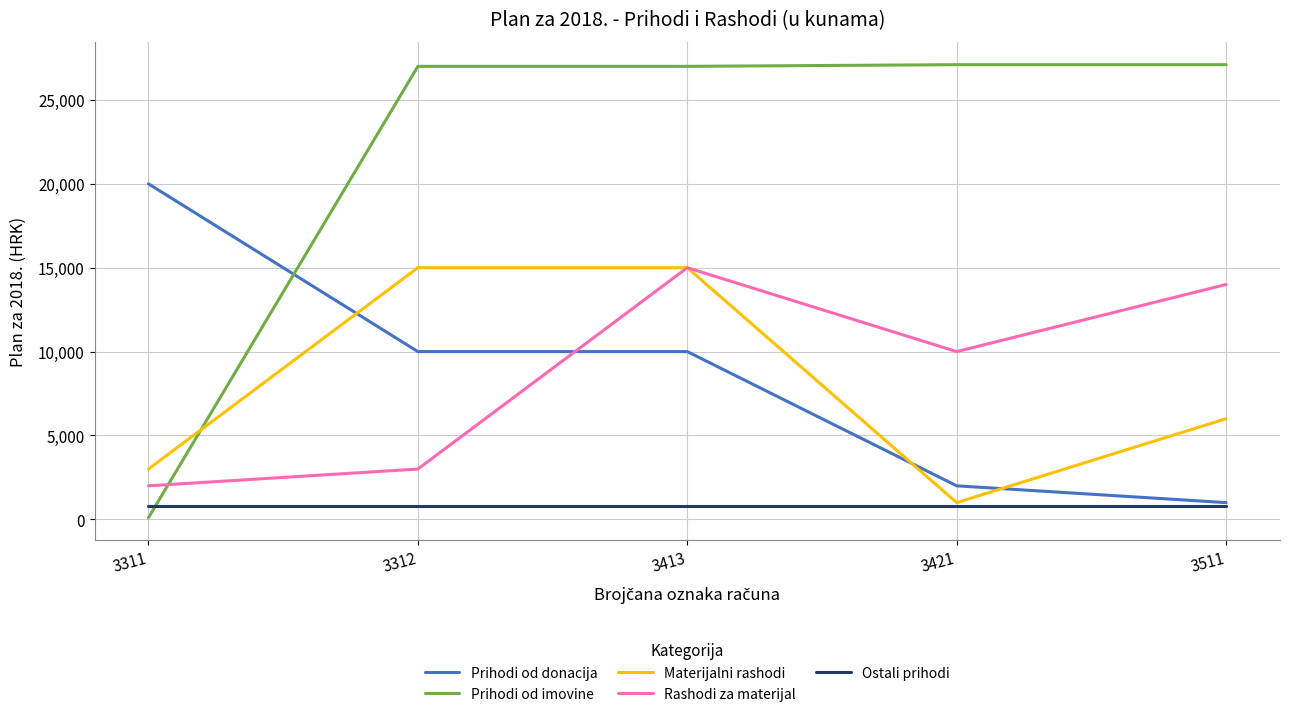

The Prihodi od donacija series shows 1000.0 at 3511. True or false?

True